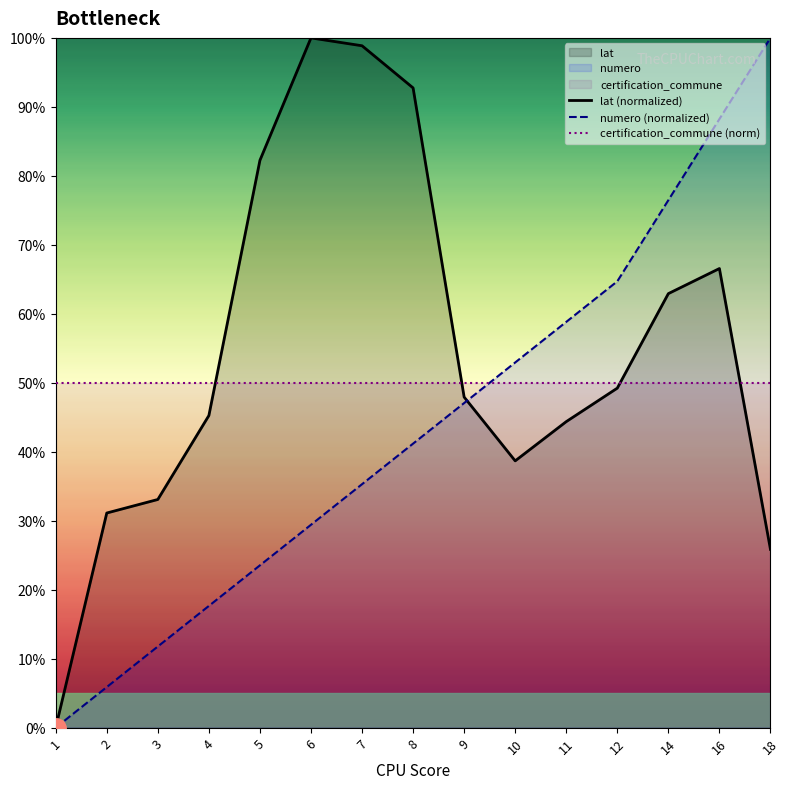

Which series has the largest range (max minus min)?

numero